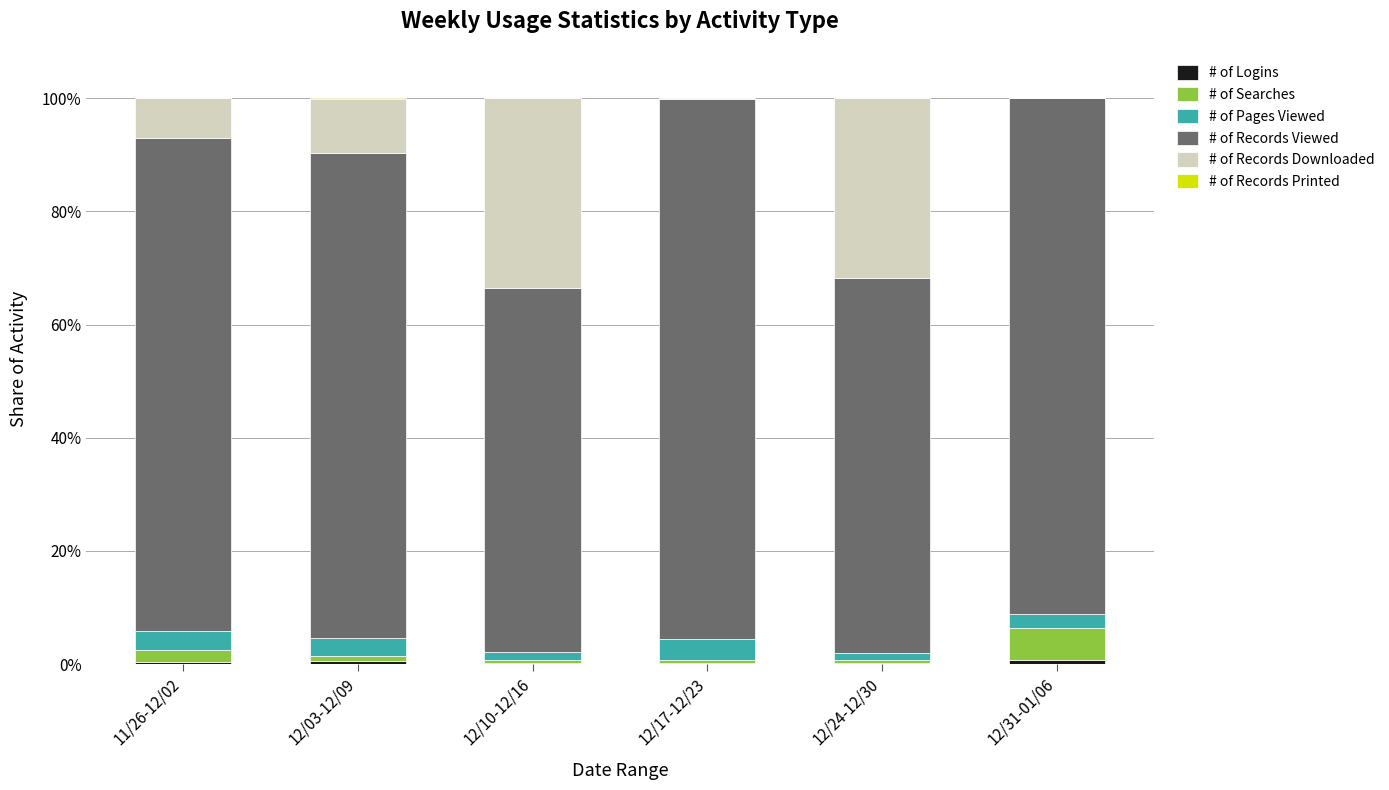

Are the bars horizontal?

No